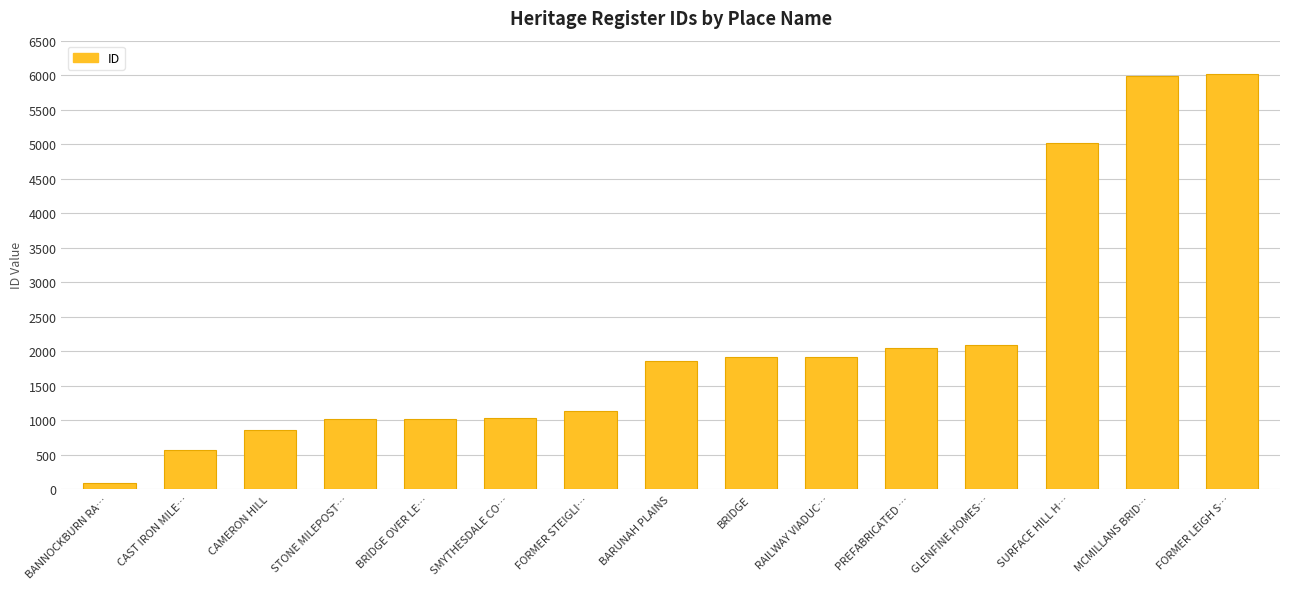

What is the difference between the maximum and minimum values?

5922